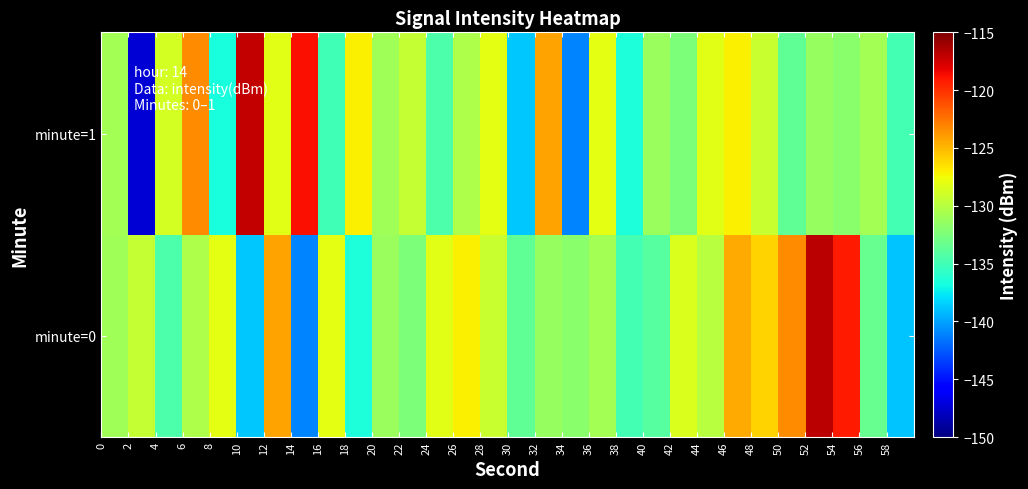

Reading left to right, list all the values displayed in this chart.

minute=0: -131.0	-129.4	-134.5	-130.4	-128.1	-138.8	-124.3	-141.1	-128.1	-136.6	-131.1	-132.4	-128.2	-127.1	-129.2	-133.7	-131.4	-131.8	-130.8	-134.9	-134.1	-128.5	-130.0	-124.5	-125.9	-123.4	-116.9	-119.2	-133.4	-138.8
minute=1: -130.8	-147.4	-128.7	-123.5	-136.6	-117.2	-128.2	-118.8	-135.0	-127.2	-131.0	-129.4	-134.5	-130.4	-128.1	-138.8	-124.3	-141.1	-128.1	-136.6	-131.1	-132.4	-128.2	-127.1	-129.2	-133.7	-131.4	-131.8	-130.8	-134.9